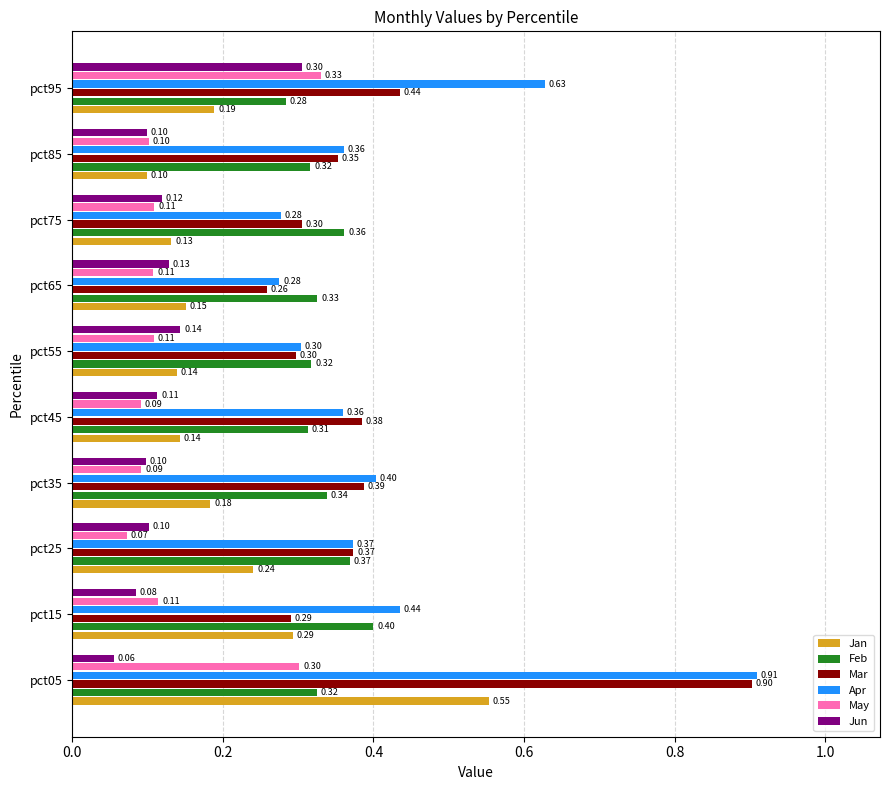

At how many categories does at least one series exceed 0?

10